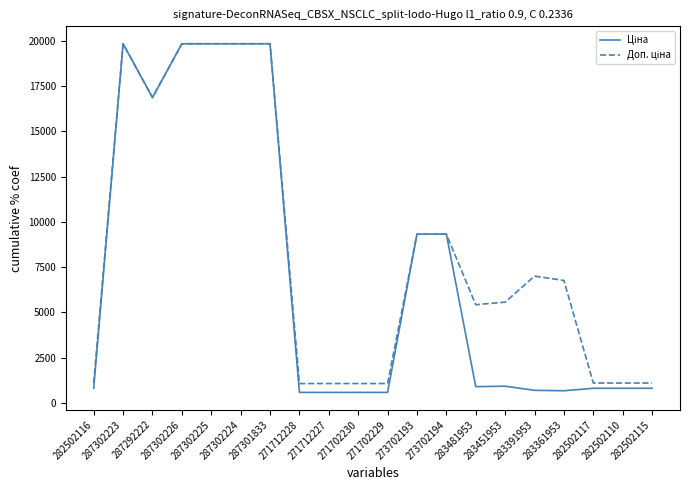

What is the difference between the highest and lowest values at 271712228?

488.5